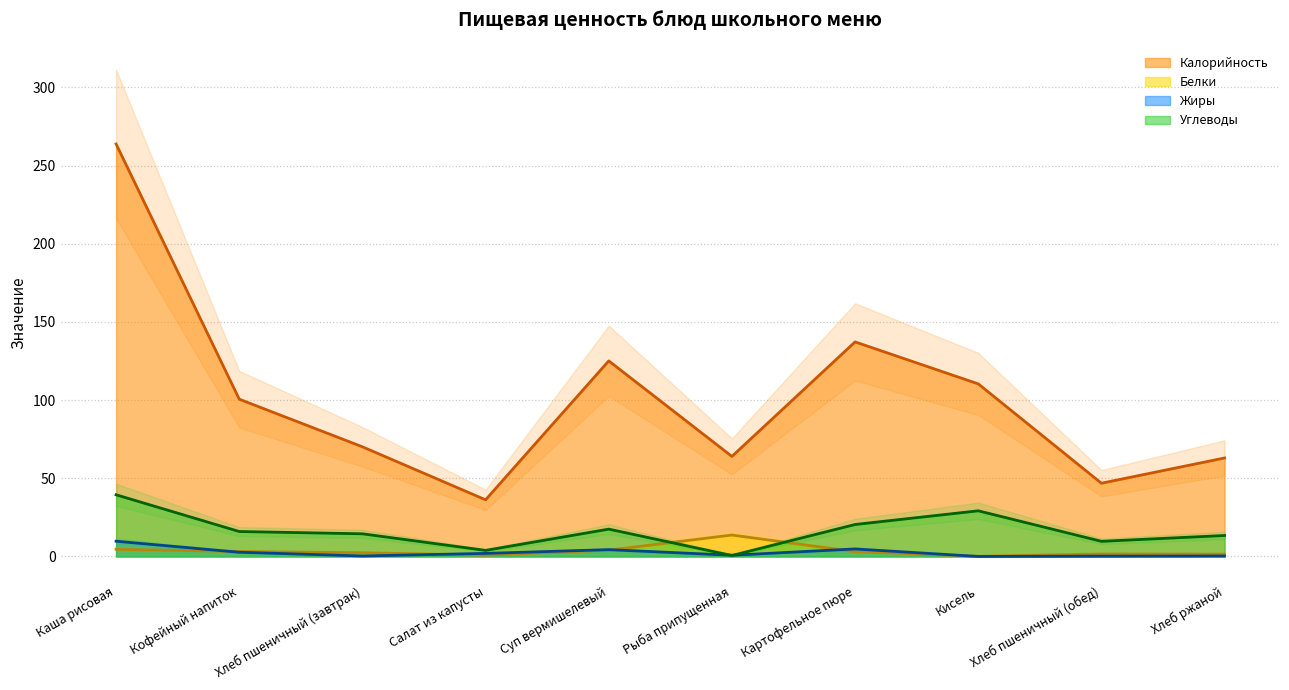

At which label does Углеводы first exceed 15?

Каша рисовая